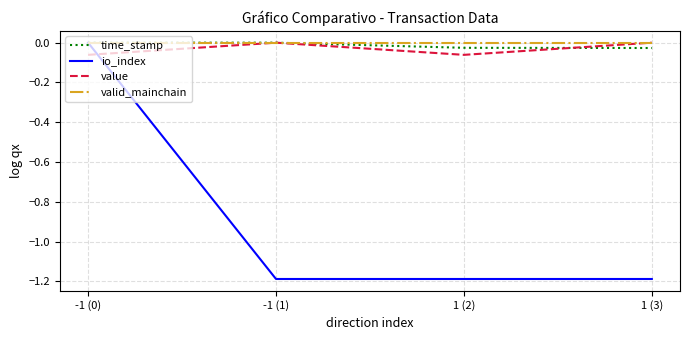

Where is the first local minimum for value?

1 (2)